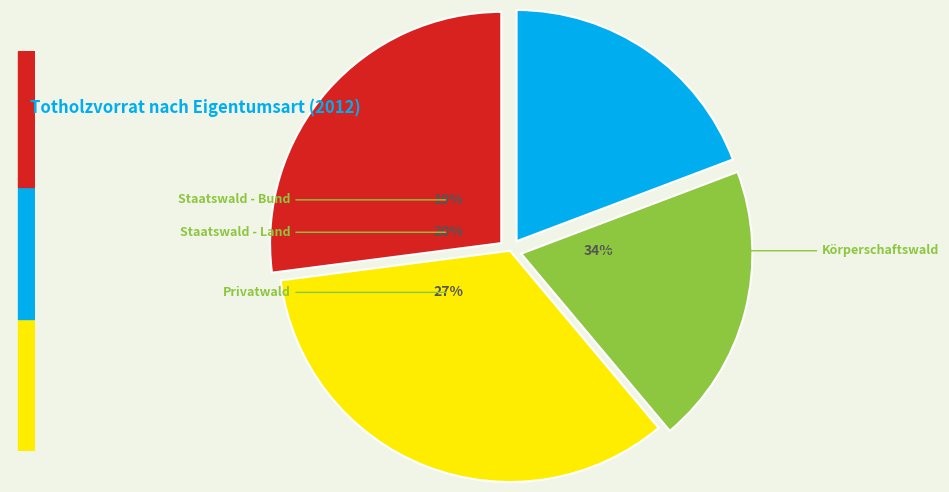

Is it true that Privatwald is 27% of the pie?

True